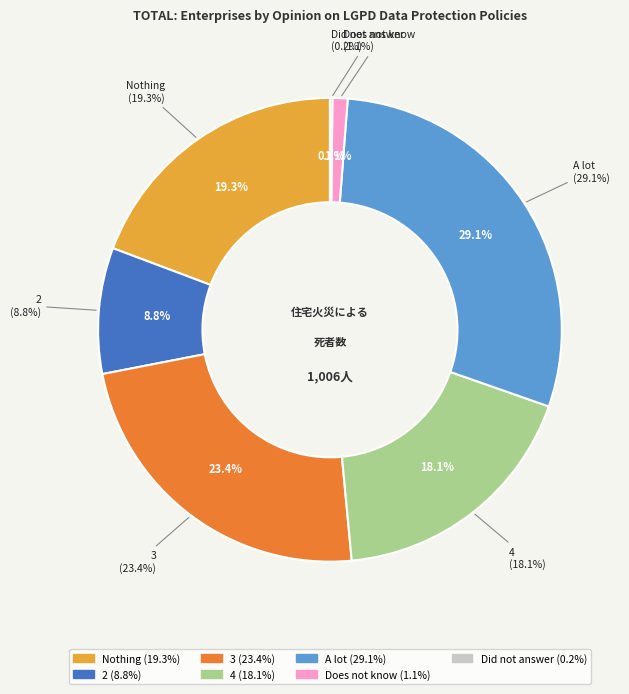

Which category has the smallest portion of the pie?

Did not answer